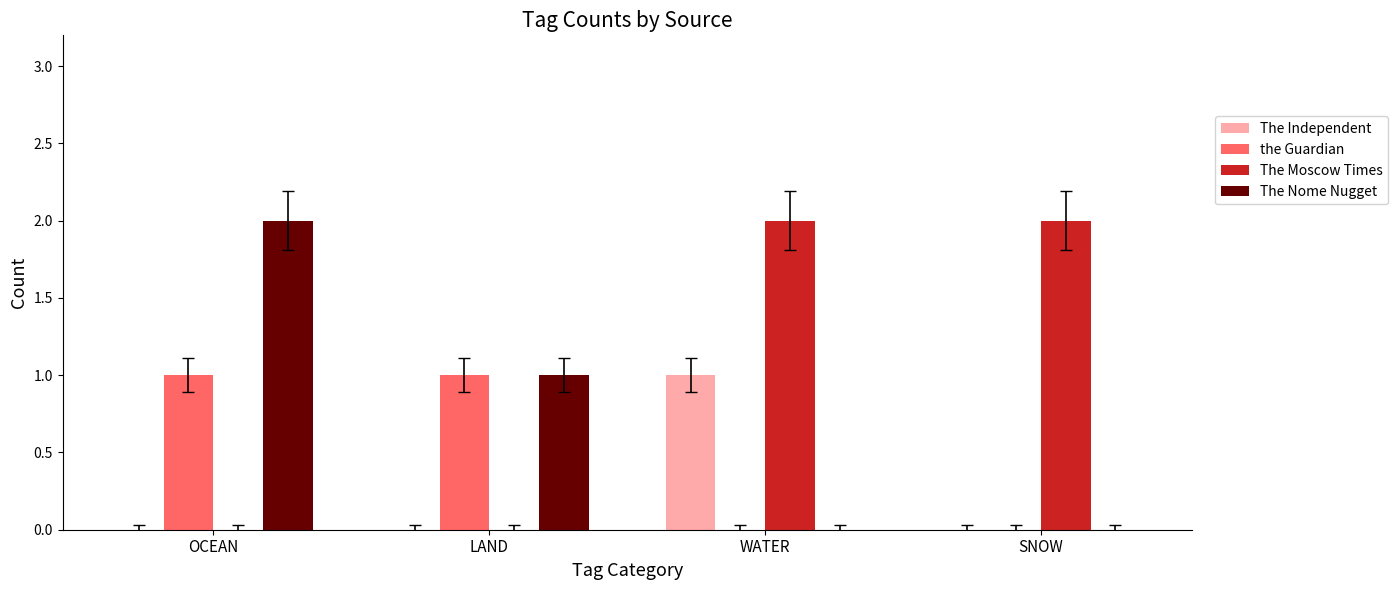

What is the average value of the The Moscow Times series?

1